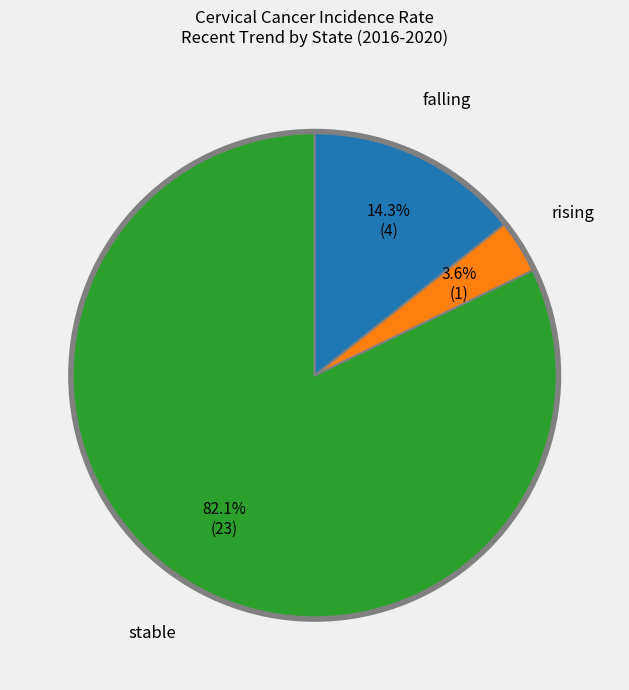

To the nearest percent, what is the difference between the falling and stable slice percentages?

68%